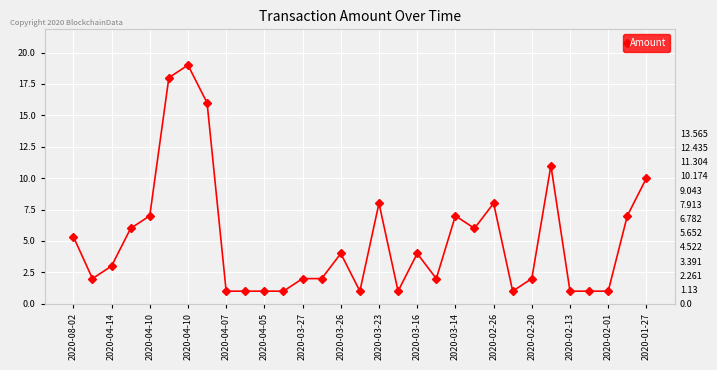

Reading left to right, transcribe all the data shown in this chart.

5.3	2.0	3.0	6.0	7.0	18.0	19.0	16.0	1.0	1.0	1.0	1.0	2.0	2.0	4.0	1.0	8.0	1.0	4.0	2.0	7.0	6.0	8.0	1.0	2.0	11.0	1.0	1.0	1.0	7.0	10.0